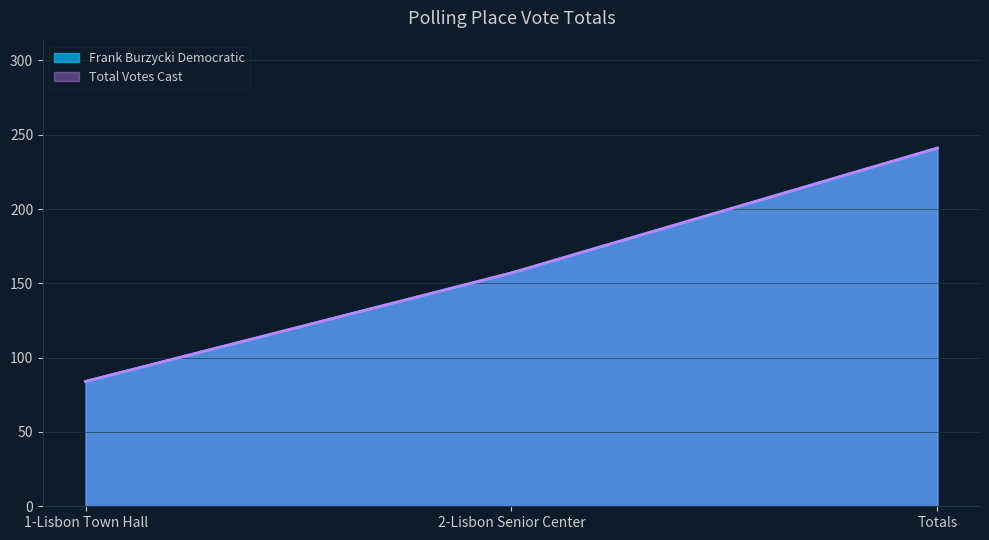

What are all the series names shown in the legend?

Frank Burzycki Democratic, Total Votes Cast